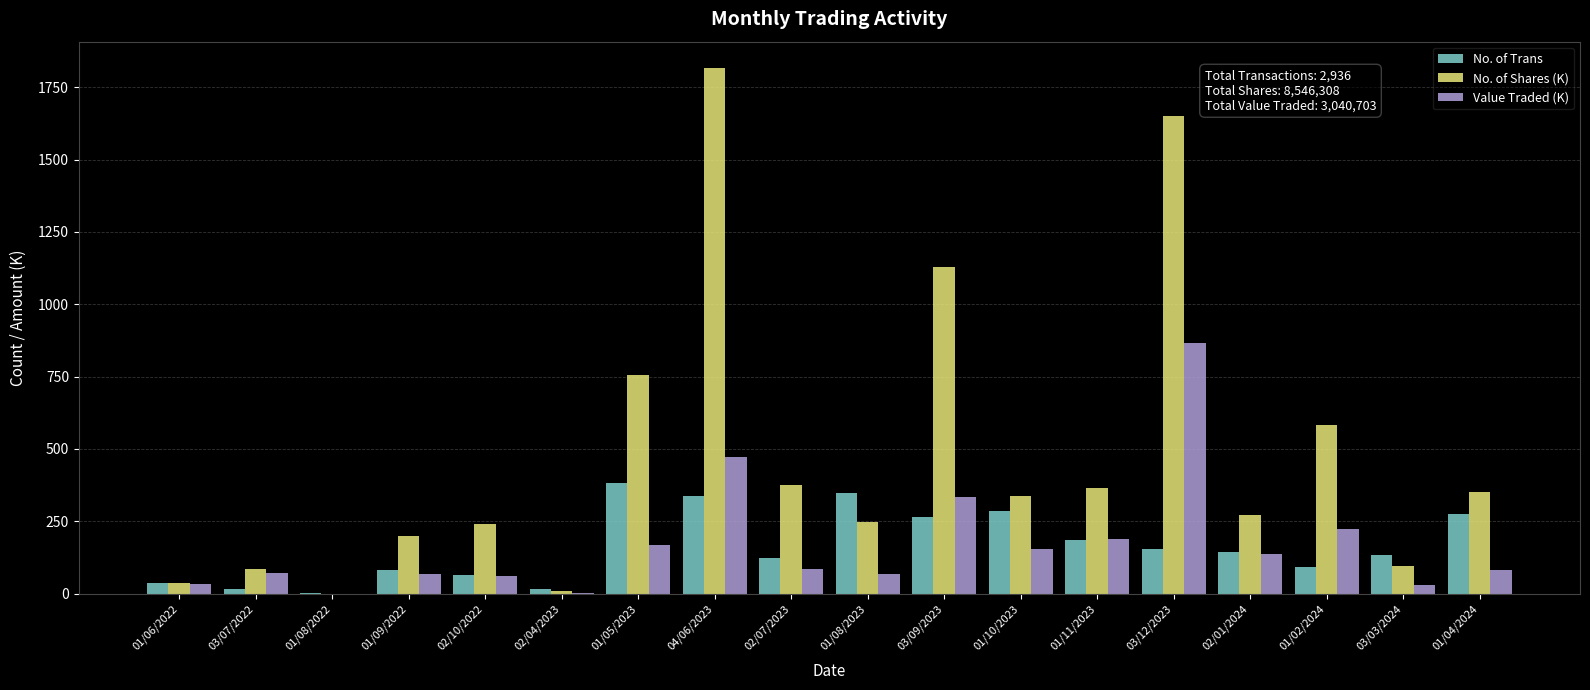

The value of No. of Trans at 03/09/2023 is 265.0. True or false?

True